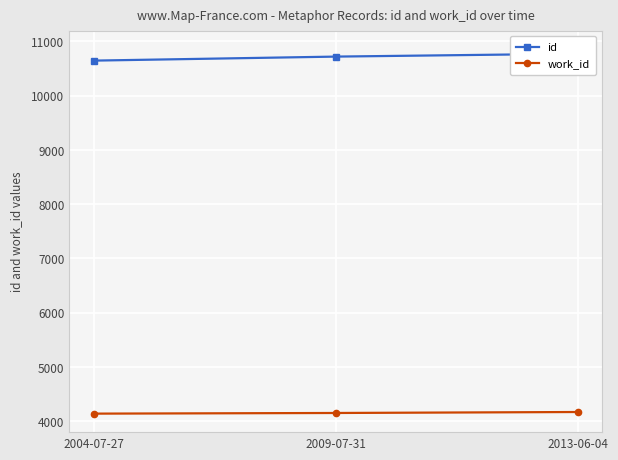

What is the spread (max minus min) of values at 2004-07-27?

6505